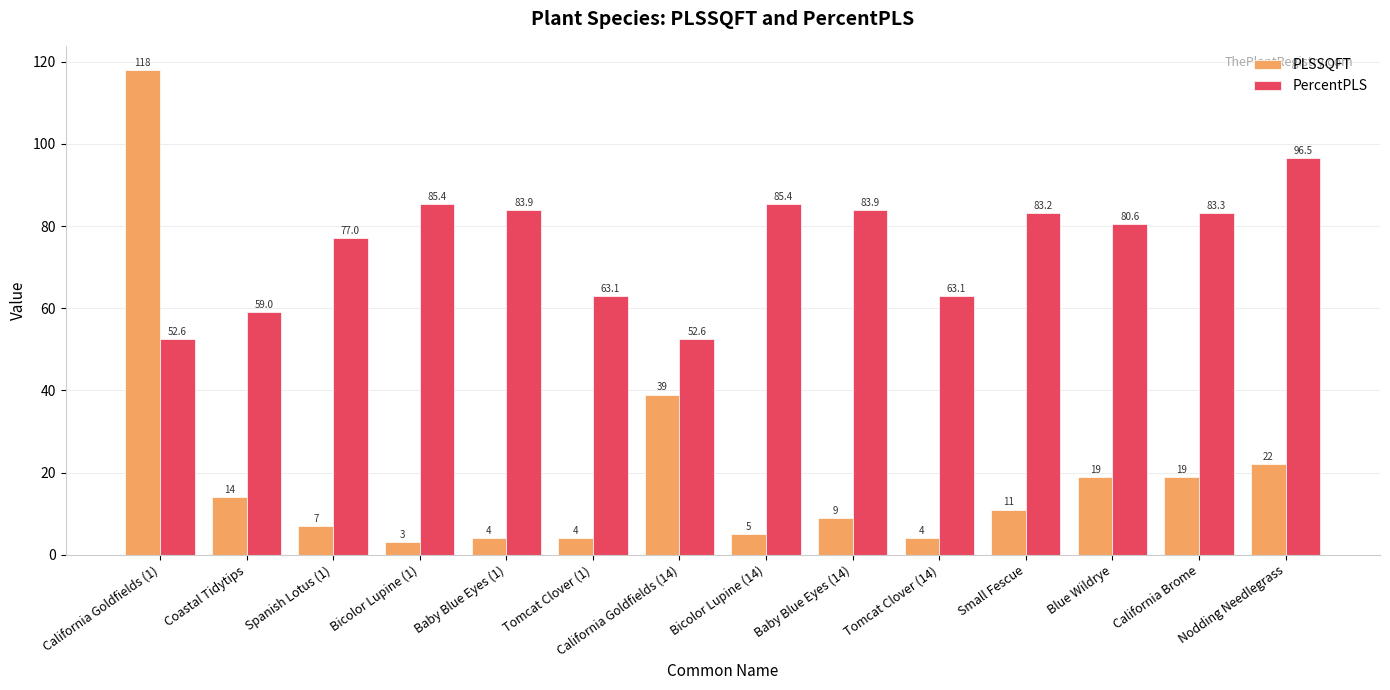

What is the difference between the maximum and minimum values in the PercentPLS series?

43.9